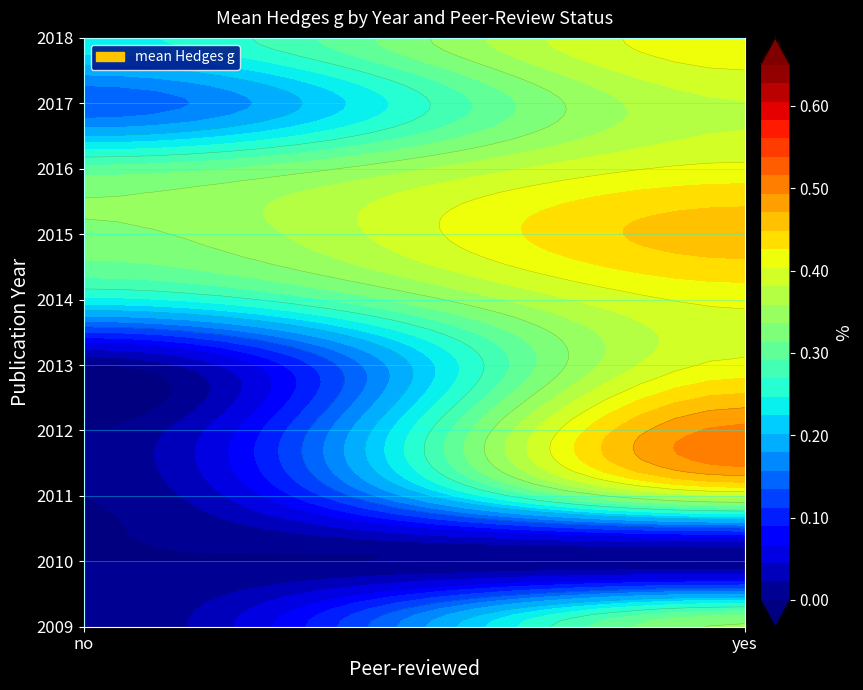

The value of 2018 at yes is 0.4. True or false?

True